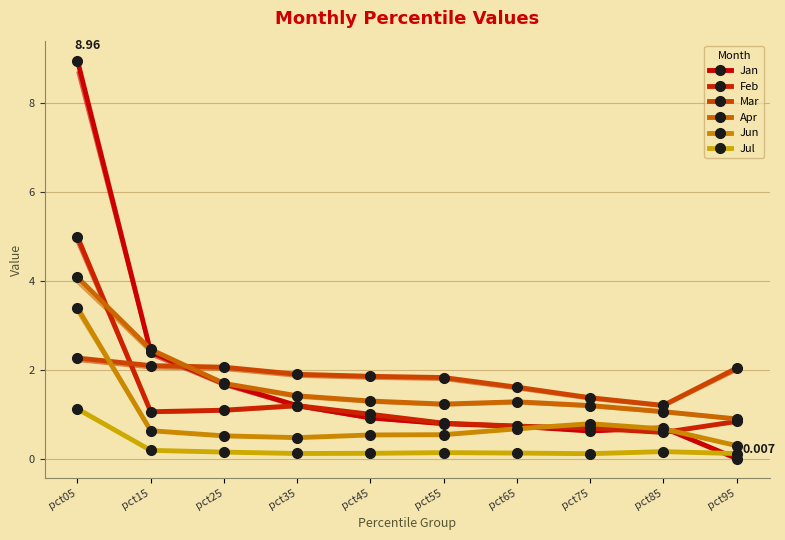

List the labels in order of Jan value, smallest first.

pct95, pct75, pct85, pct65, pct55, pct45, pct35, pct25, pct15, pct05